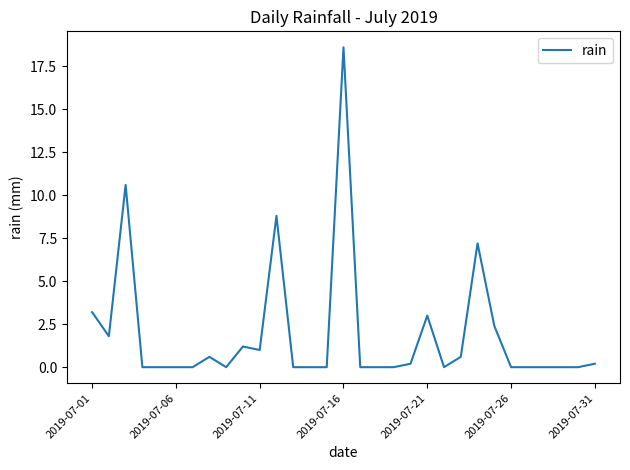

What is the difference between the maximum and minimum values?

18.6